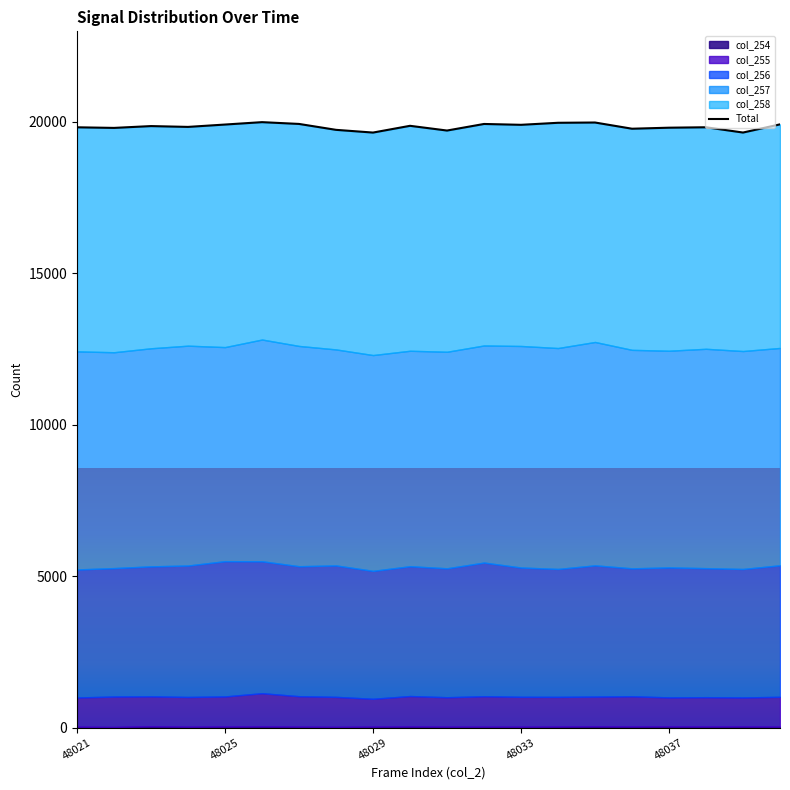

Between 12 and 11, which is larger?

11